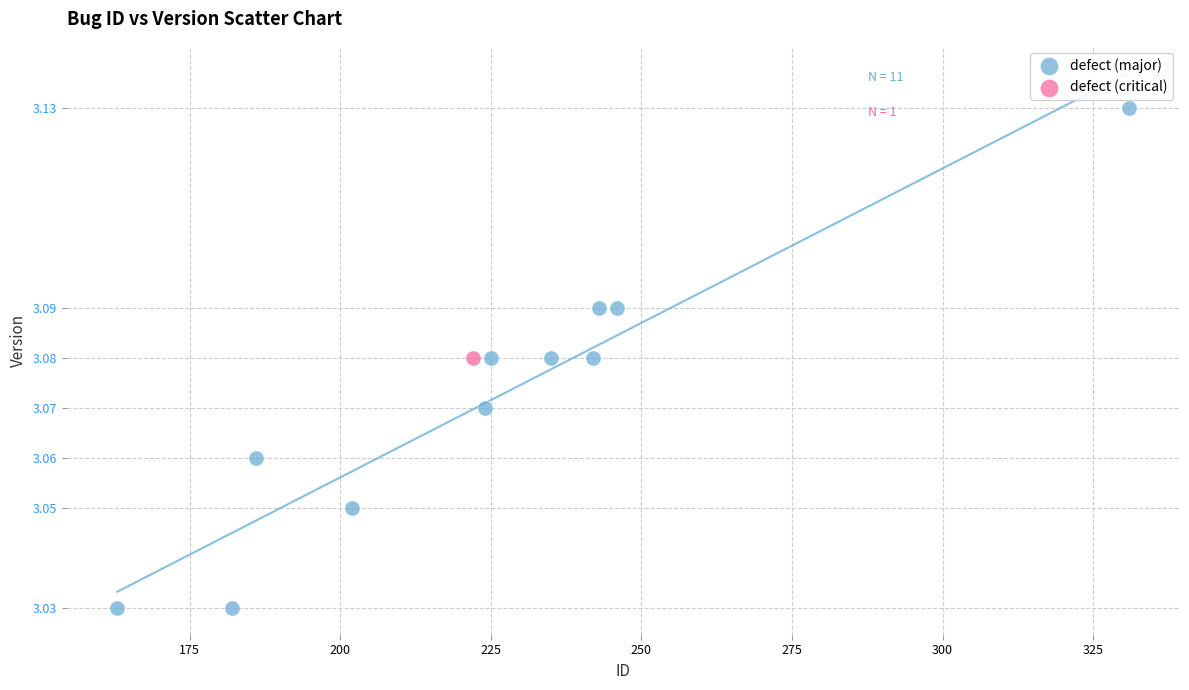

What are all the series names shown in the legend?

defect (major), defect (critical)